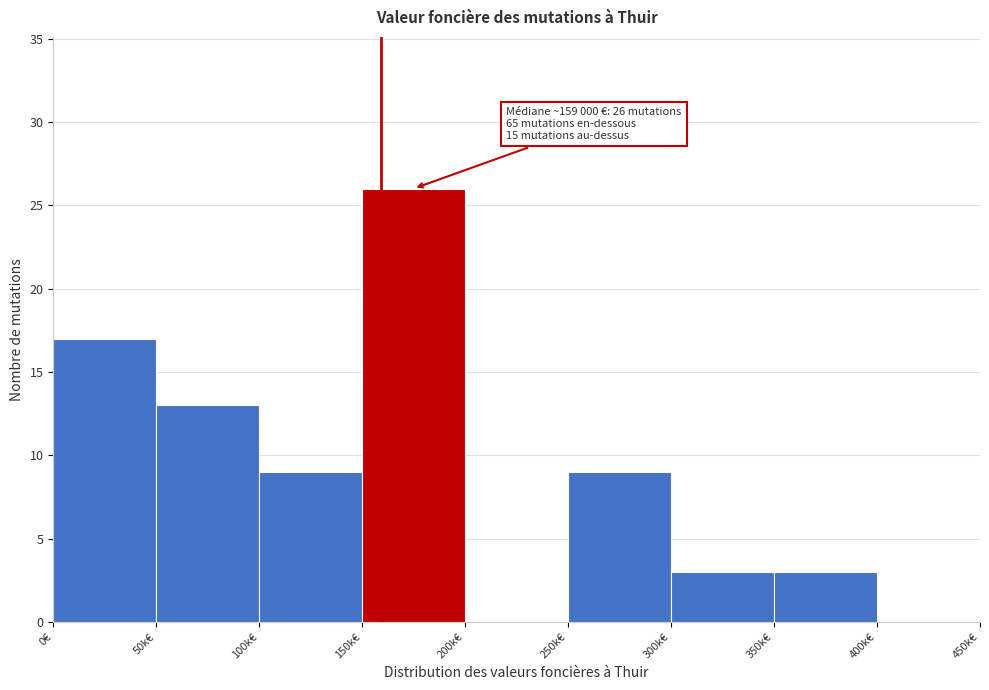

Reading left to right, transcribe all the data shown in this chart.

0€=17	50k€=13	100k€=9	150k€=26	200k€=0	250k€=9	300k€=3	350k€=3	400k€=0